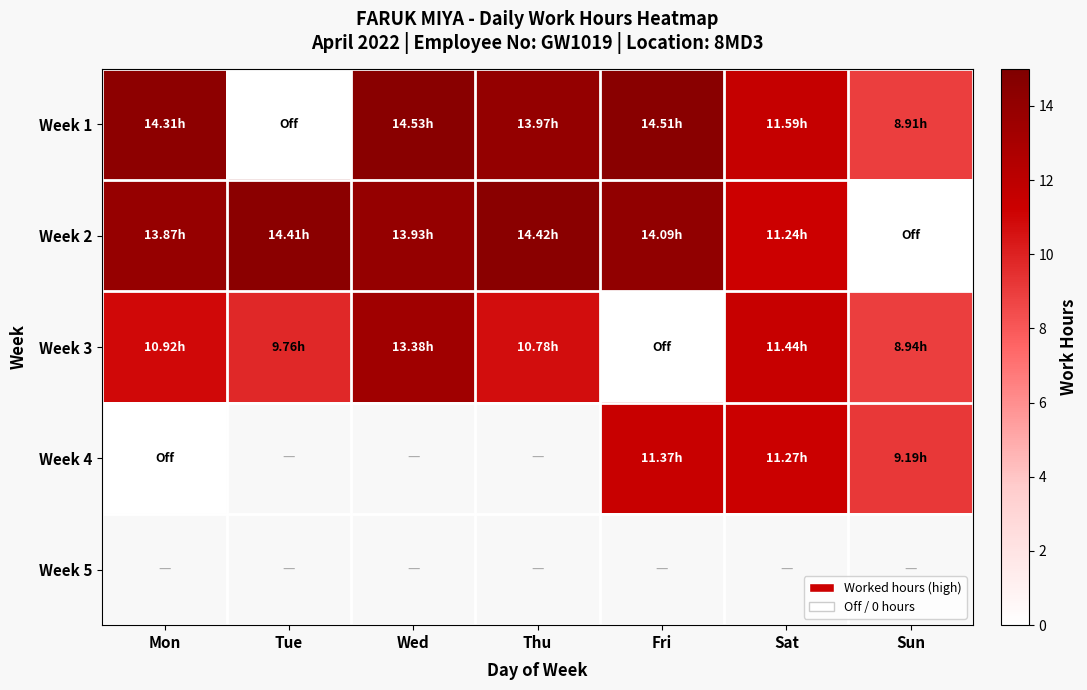

How many distinct data groups are displayed?

5